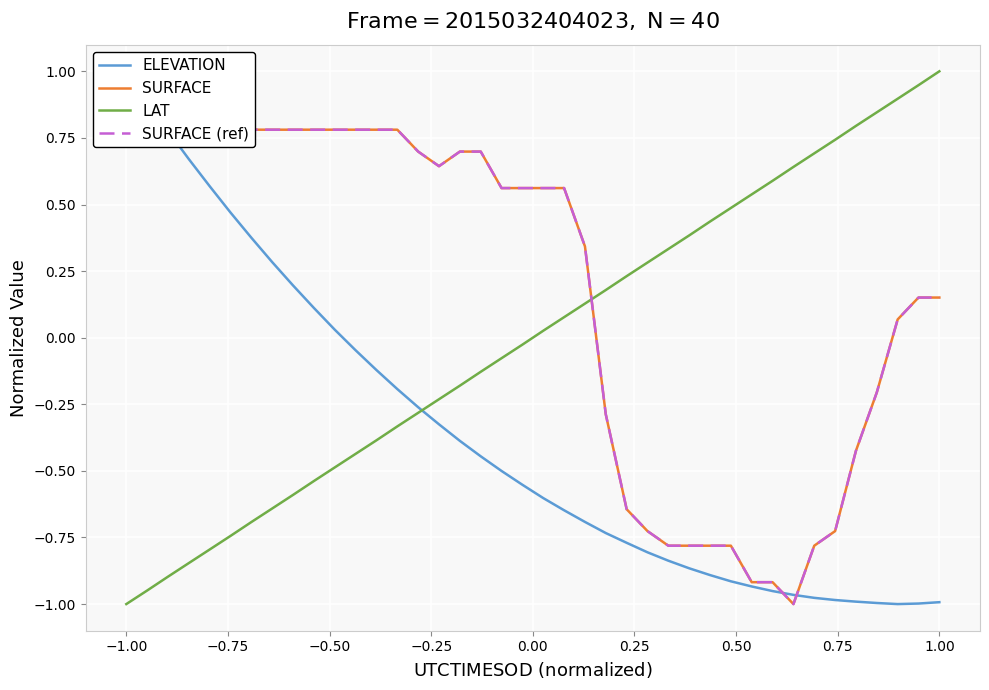

Is this an area chart (filled region under the line)?

No